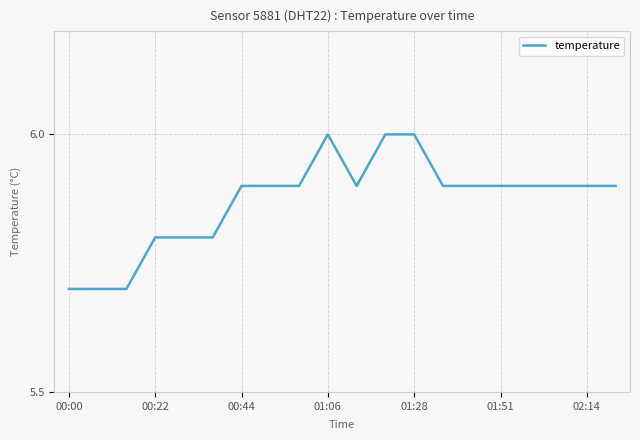

What is the maximum value shown in the chart?

6.0